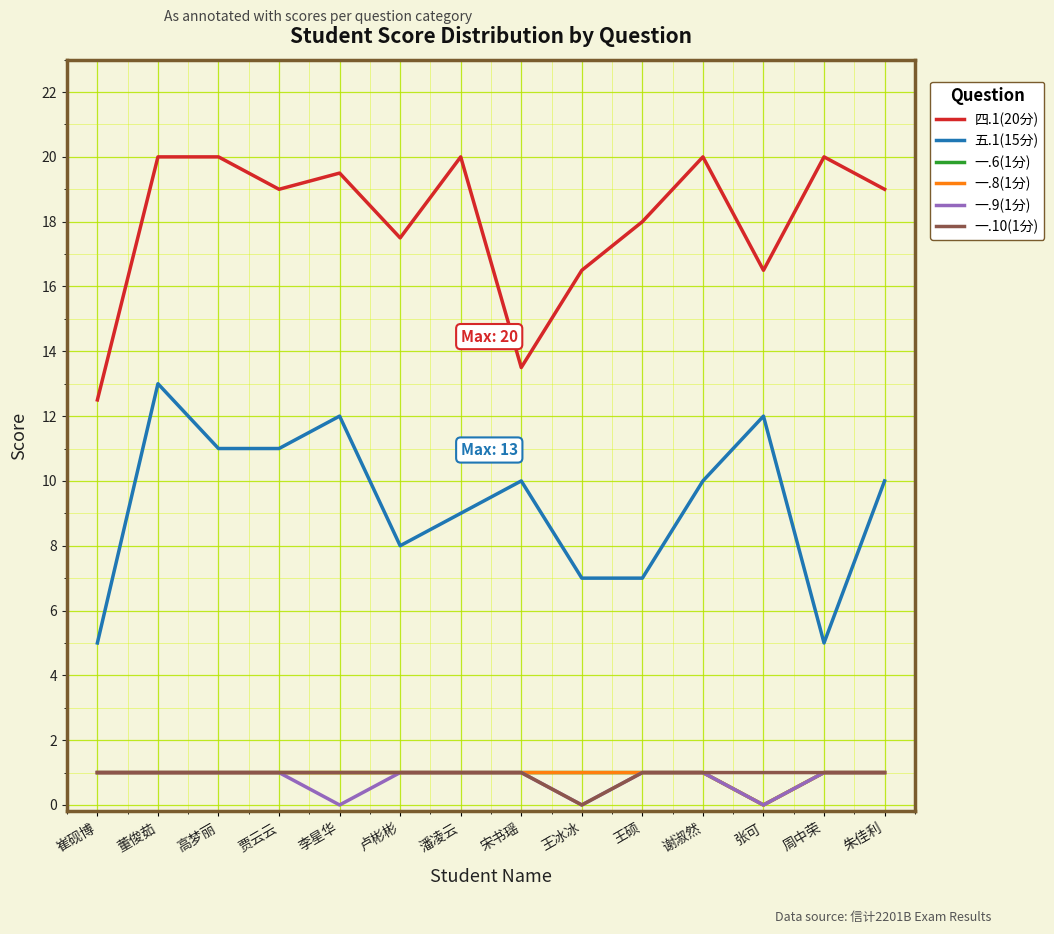

Does the chart have visible grid lines?

Yes